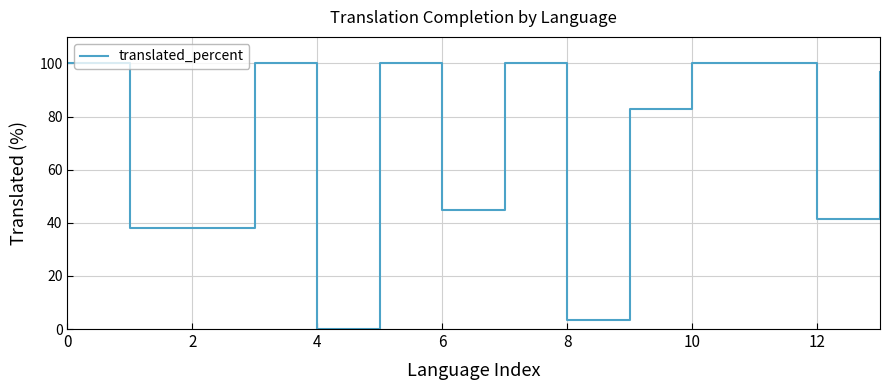

What is the maximum value shown in the chart?

100.0